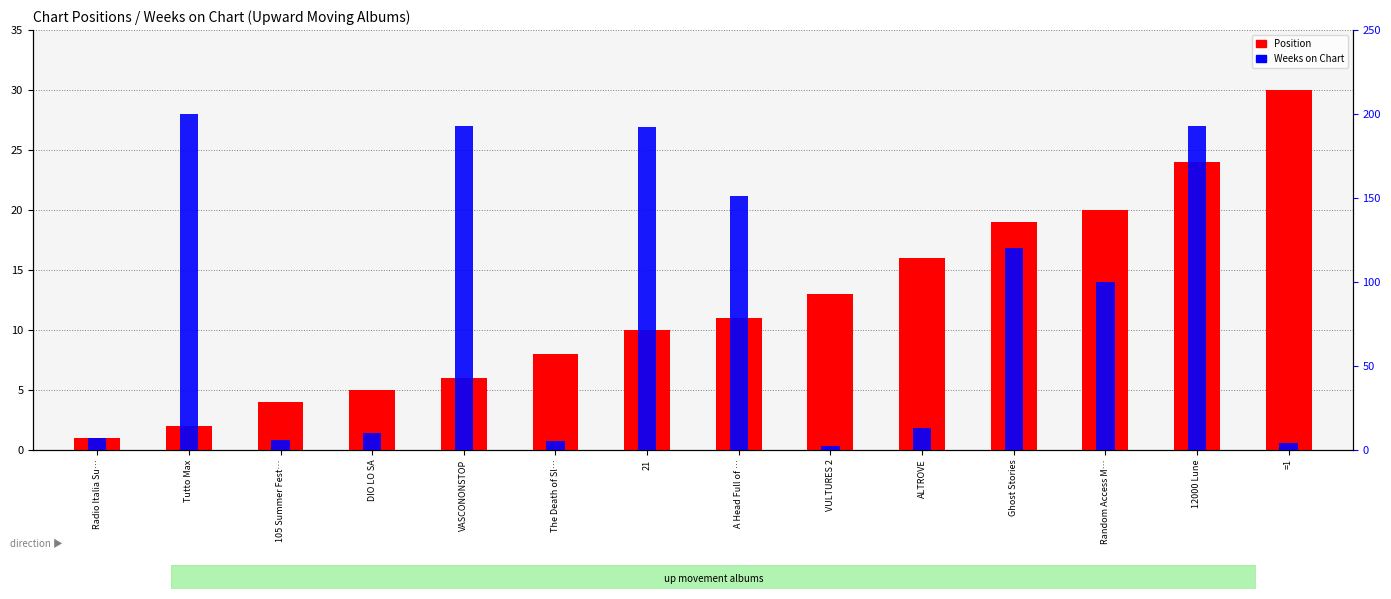

What is the highest value of the Weeks on Chart series?

200